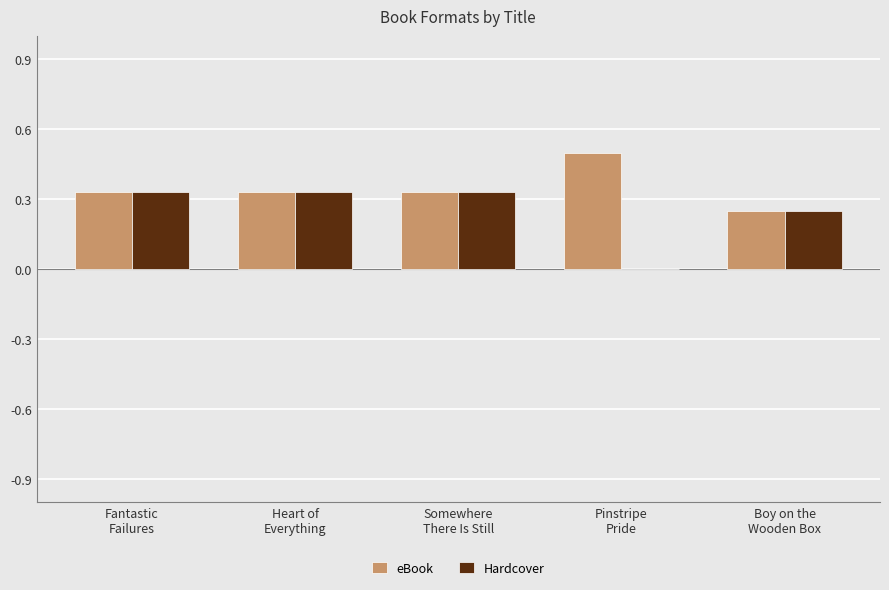

What is the maximum value shown in the chart?

0.5